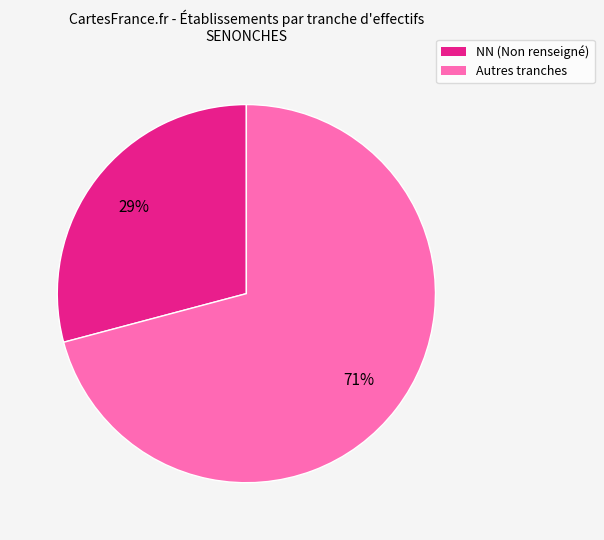

Is there any slice that represents more than half of the pie?

Yes